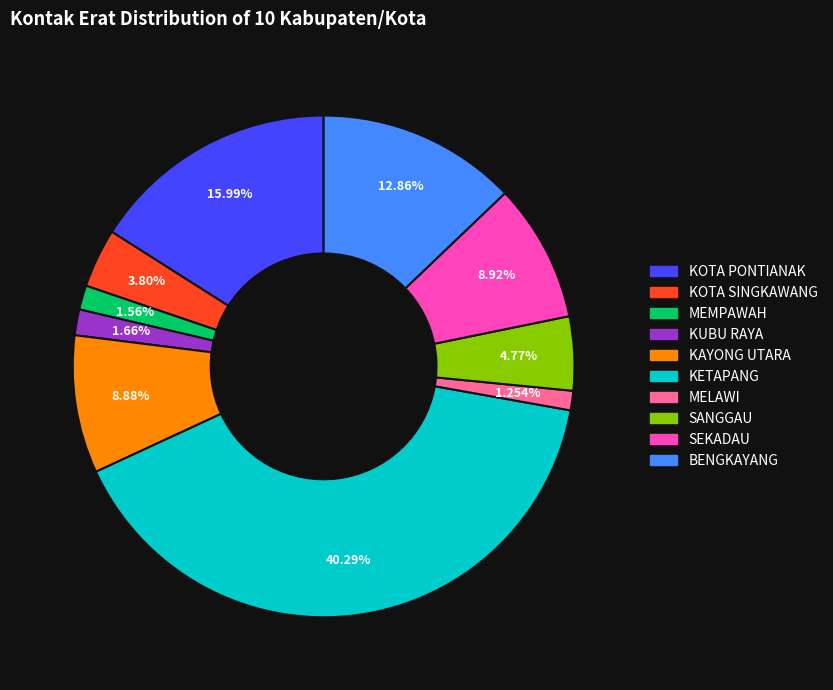

What is the largest slice in the pie chart?

KETAPANG